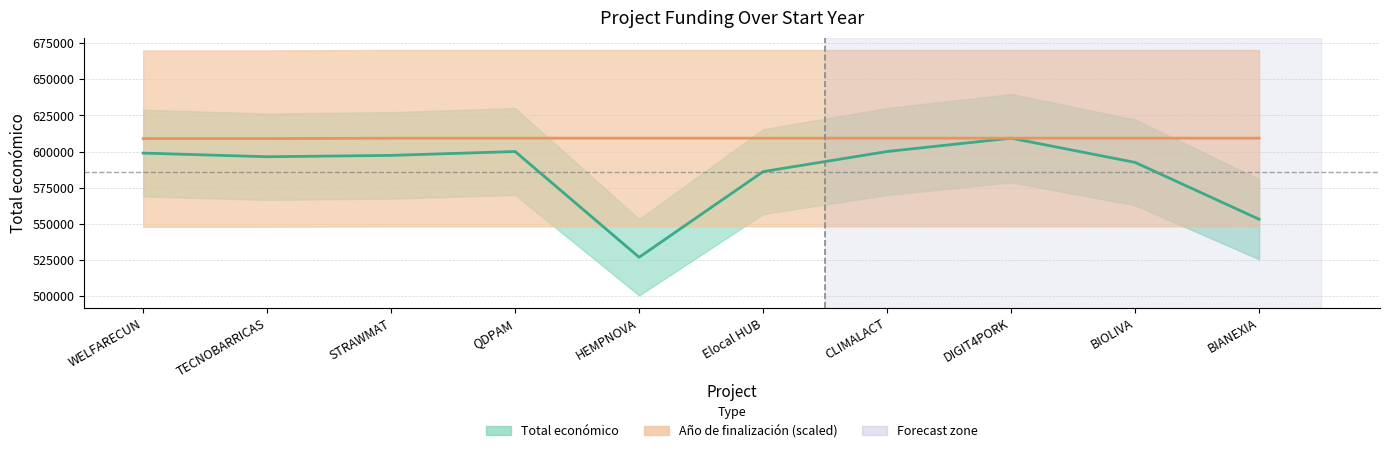

Reading left to right, transcribe all the data shown in this chart.

Total económico: 598909.0	596384.0	597320.0	599986.0	526962.0	586120.0	600000.0	609206.0	592475.0	553196.0
Año de finalización: 608905.5	608905.5	609206.0	609206.0	609206.0	609206.0	609206.0	609206.0	609206.0	609206.0